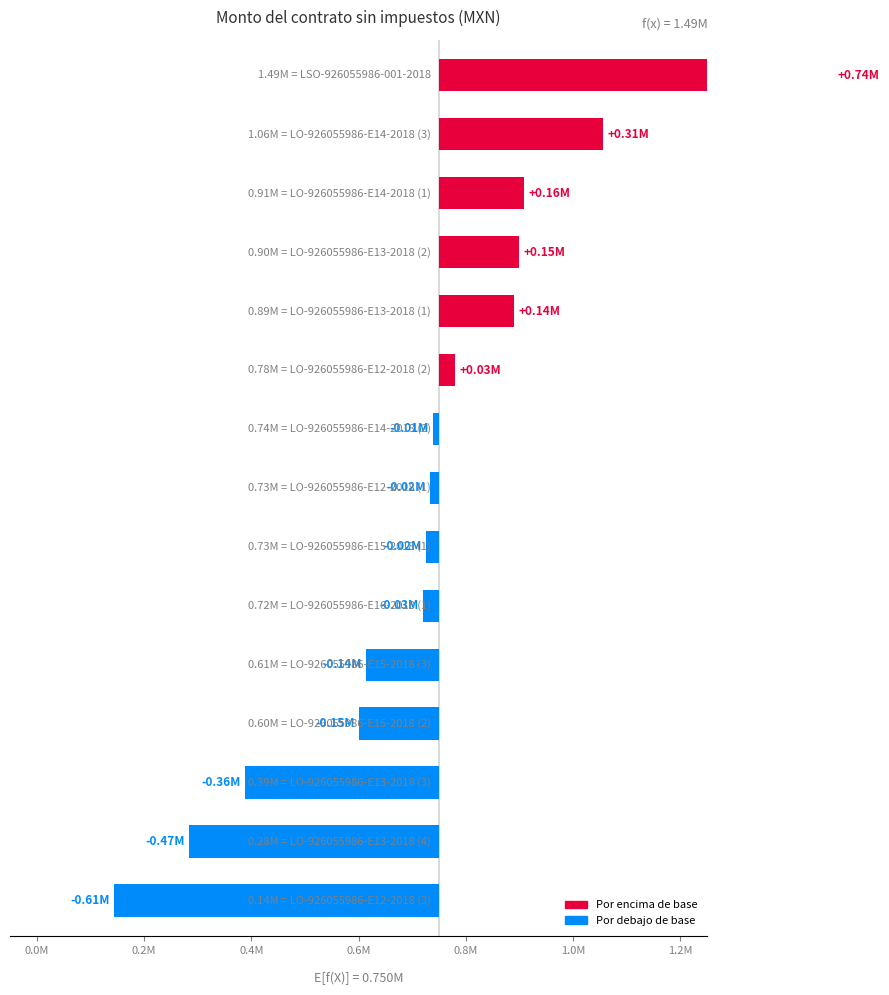

How many bars are there in total?

15